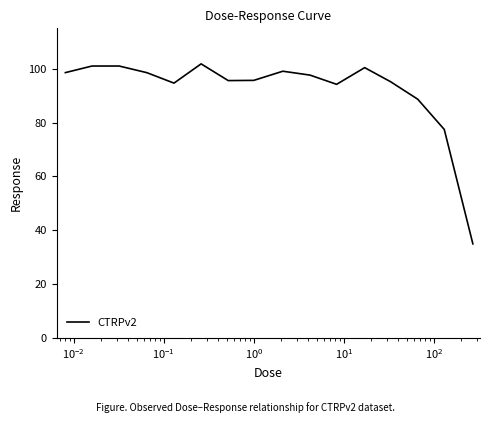

What is the smallest value displayed?

34.9